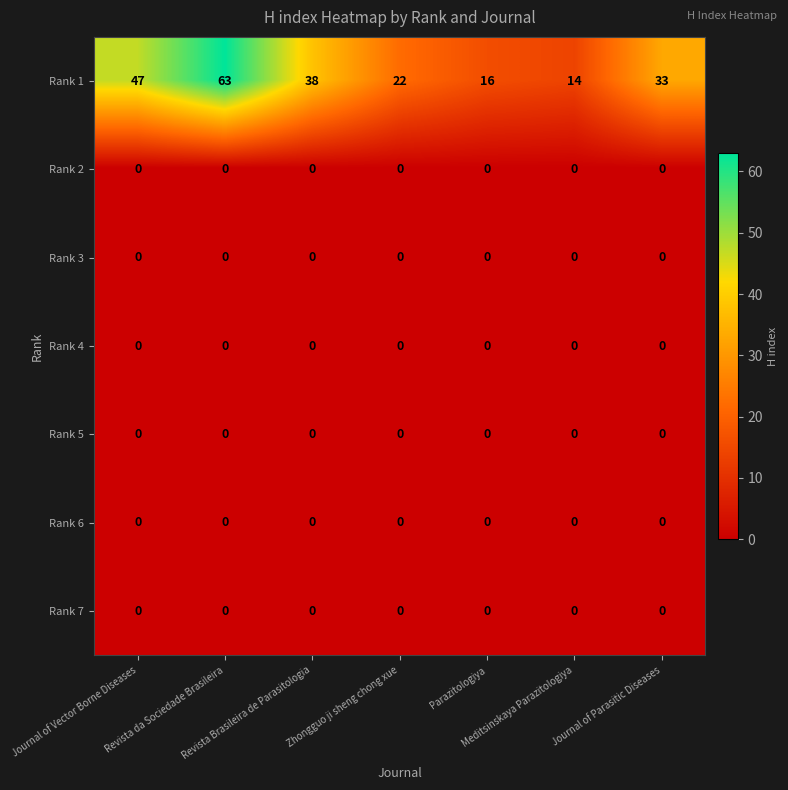

Count the number of categories in the chart.

7